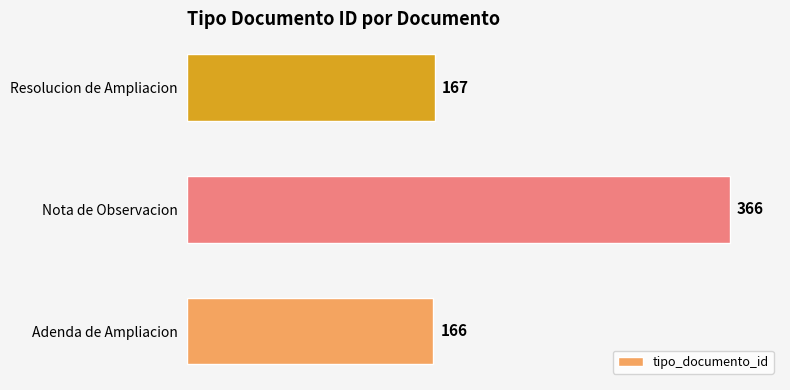

What is the ratio of the value at Nota de Observacion to the value at Resolucion de Ampliacion?

2.2